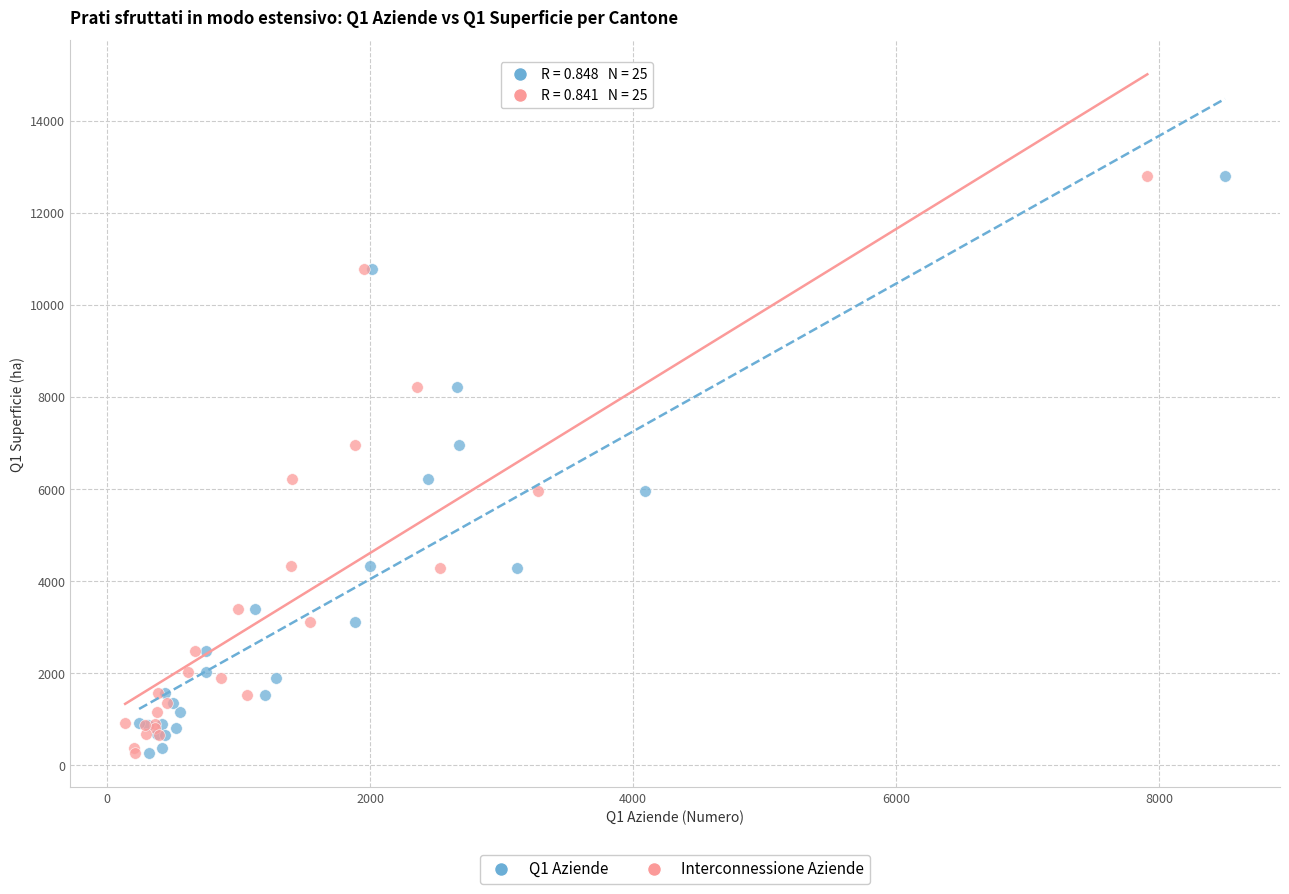

What are all the series names shown in the legend?

Q1 Aziende, Interconnessione Aziende